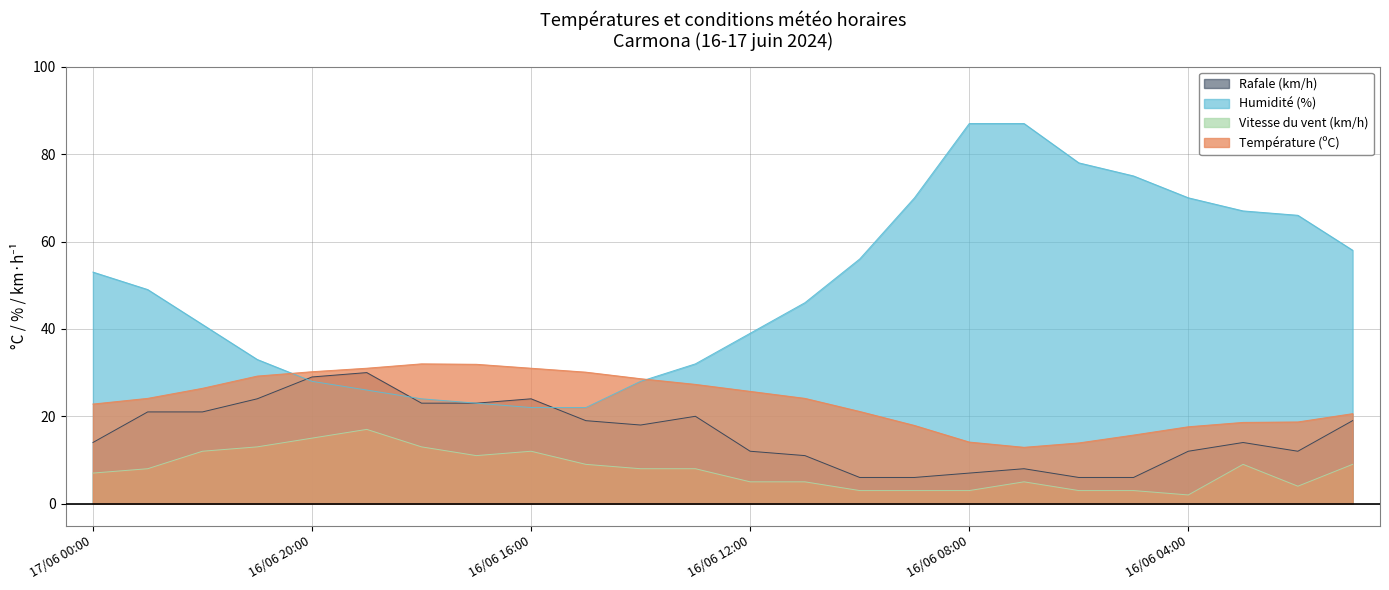

What is the value of the Humidité (%) point at the 8th from the left?

23.0